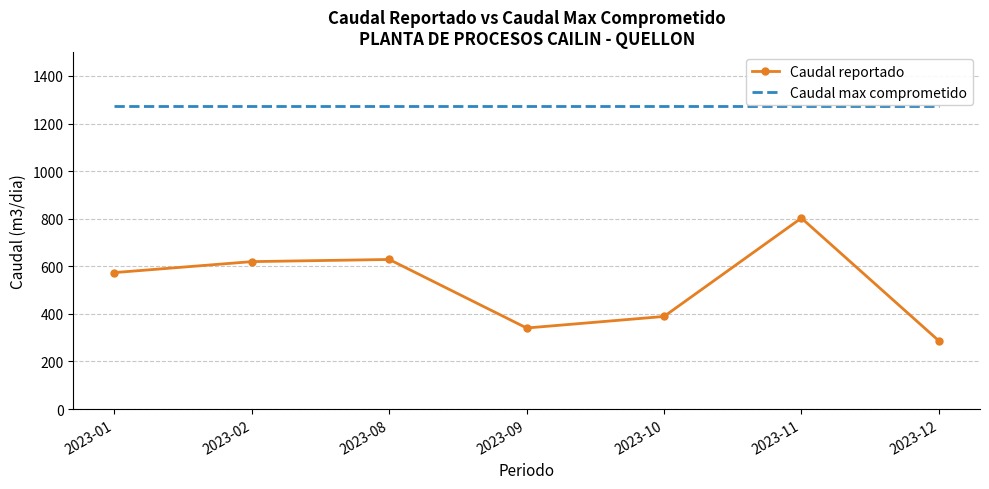

At which category is the sum across all series the highest?

2023-11